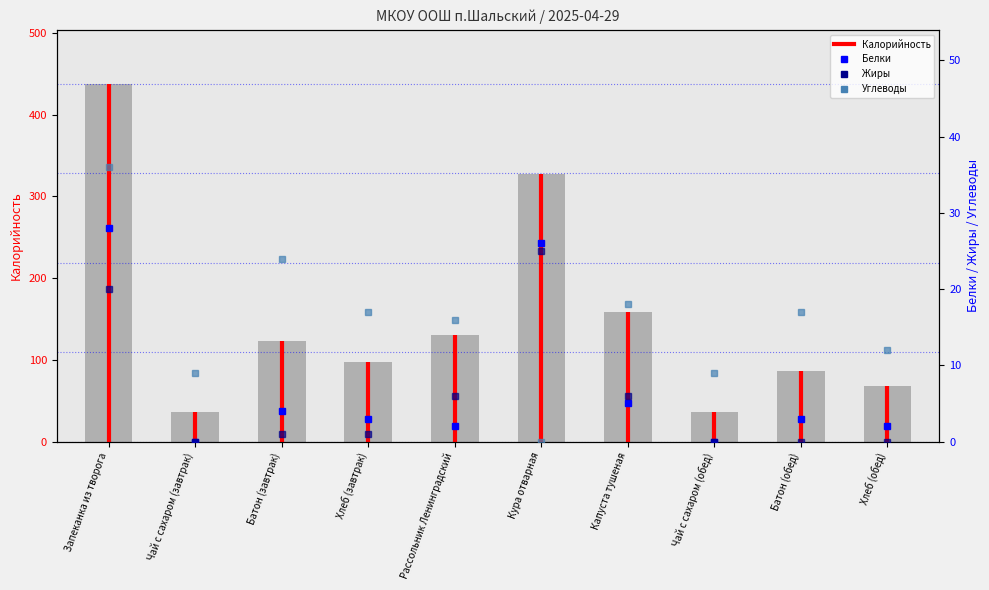

What are all the series names shown in the legend?

Калорийность, Белки, Жиры, Углеводы